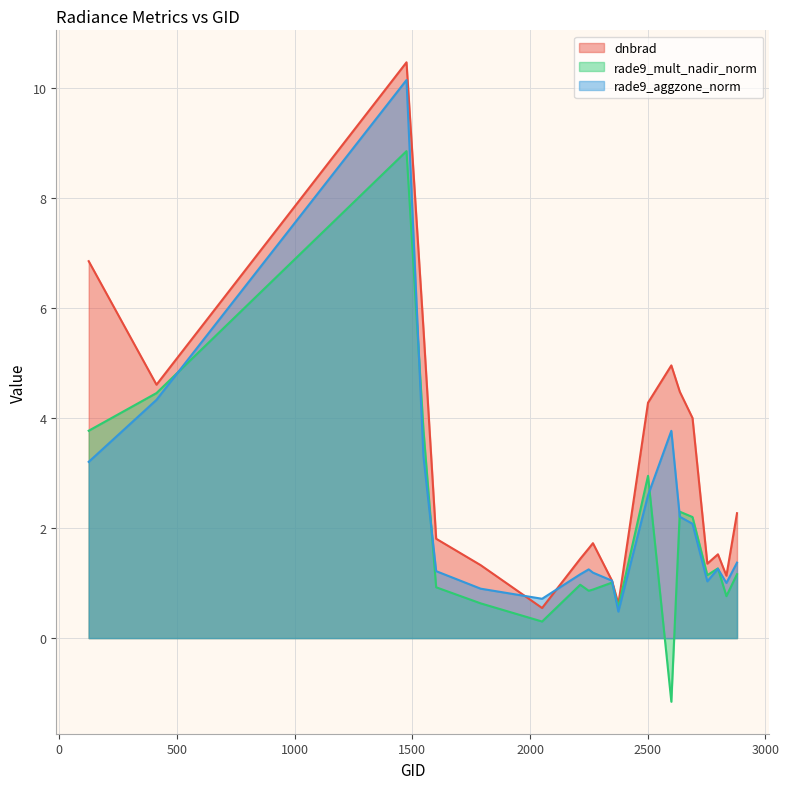

The value of rade9_aggzone_norm at 2600 is 1.6. True or false?

False